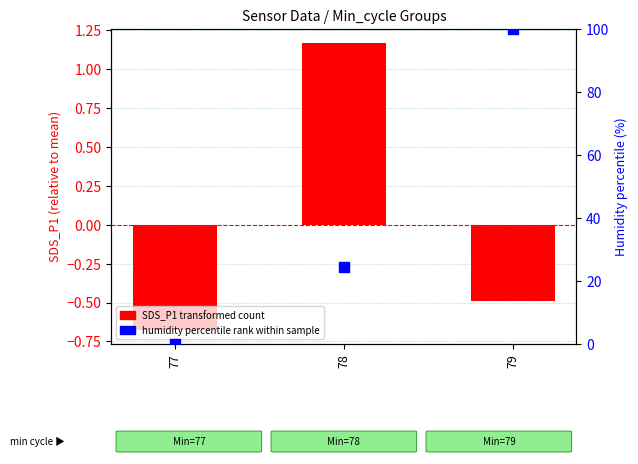

At how many categories does at least one series exceed 88?

1